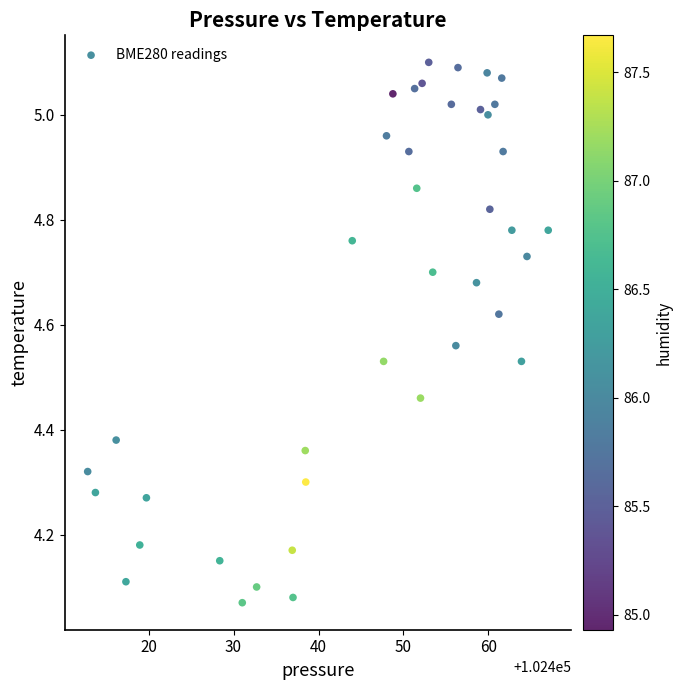

What is the range of Y values (max minus min)?

1.0